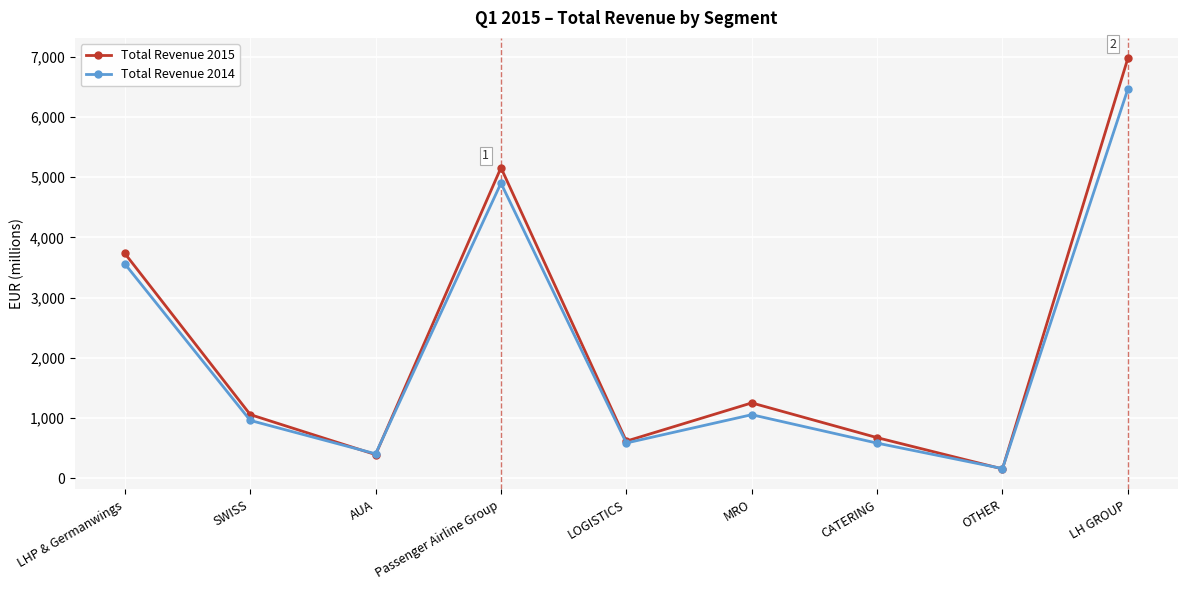

Which label corresponds to the smallest value in the chart?

OTHER